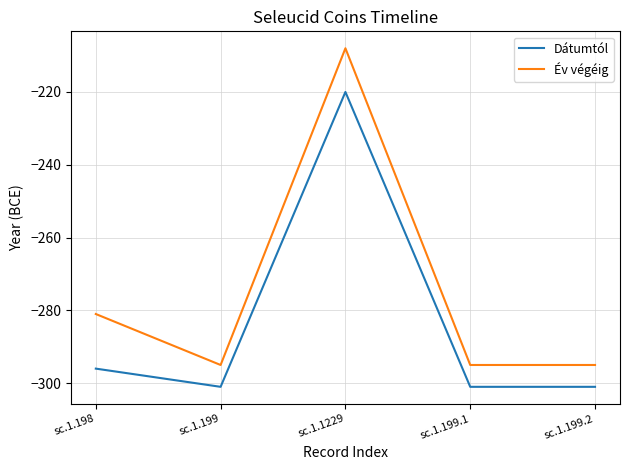

At which label is Dátumtól closest to -260?

sc.1.198